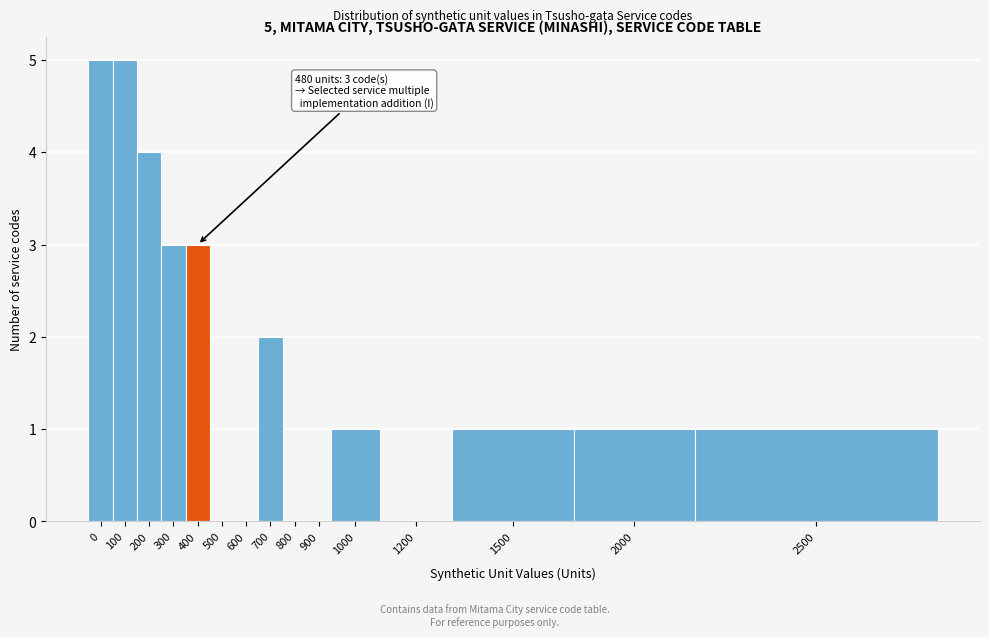

Reading left to right, transcribe all the data shown in this chart.

0=5	100=5	200=4	300=3	400=3	500=0	600=0	700=2	800=0	900=0	1000=1	1200=0	1500=1	2000=1	2500=1